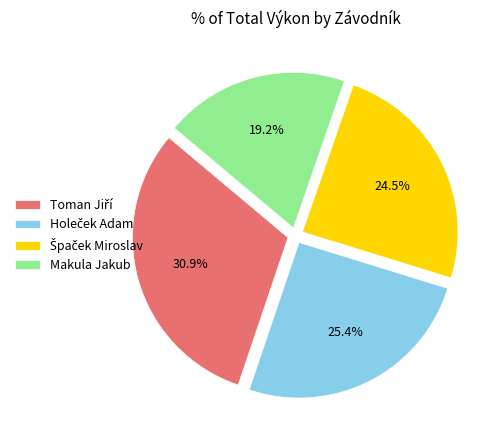

Is there a majority slice in this chart?

No